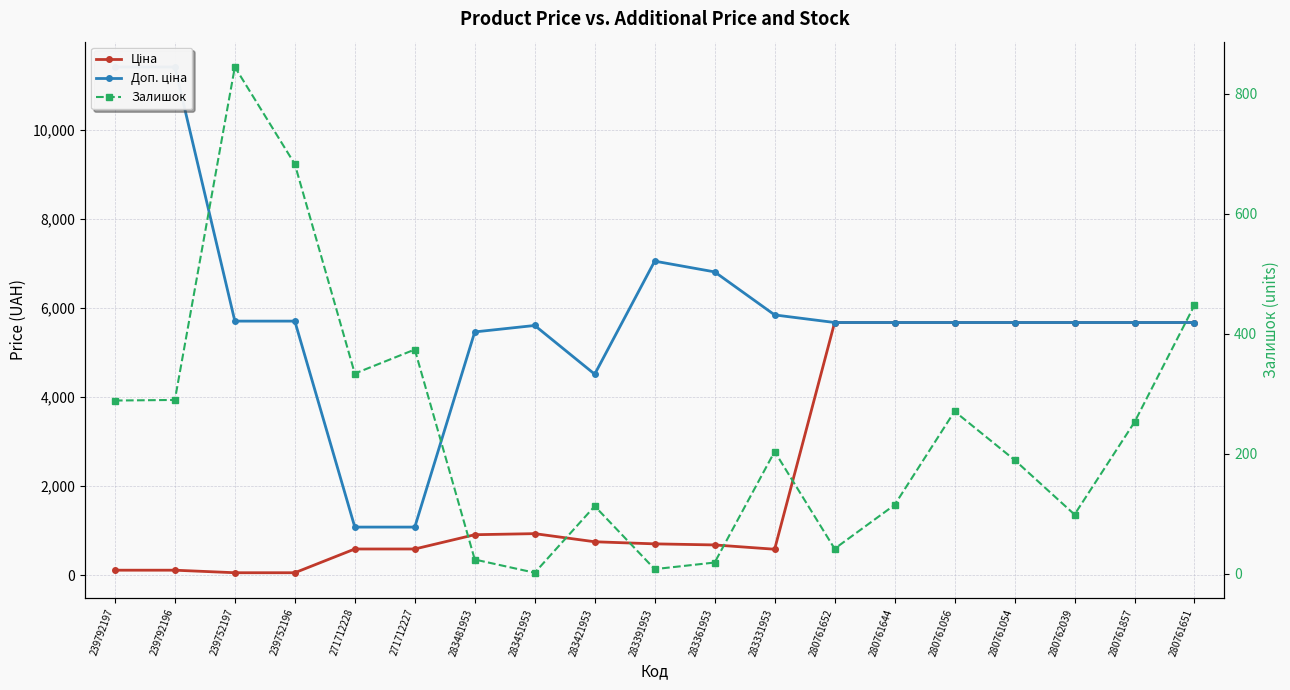

Is the value of Доп. ціна at 280761644 greater than the value of Ціна at 283421953?

Yes